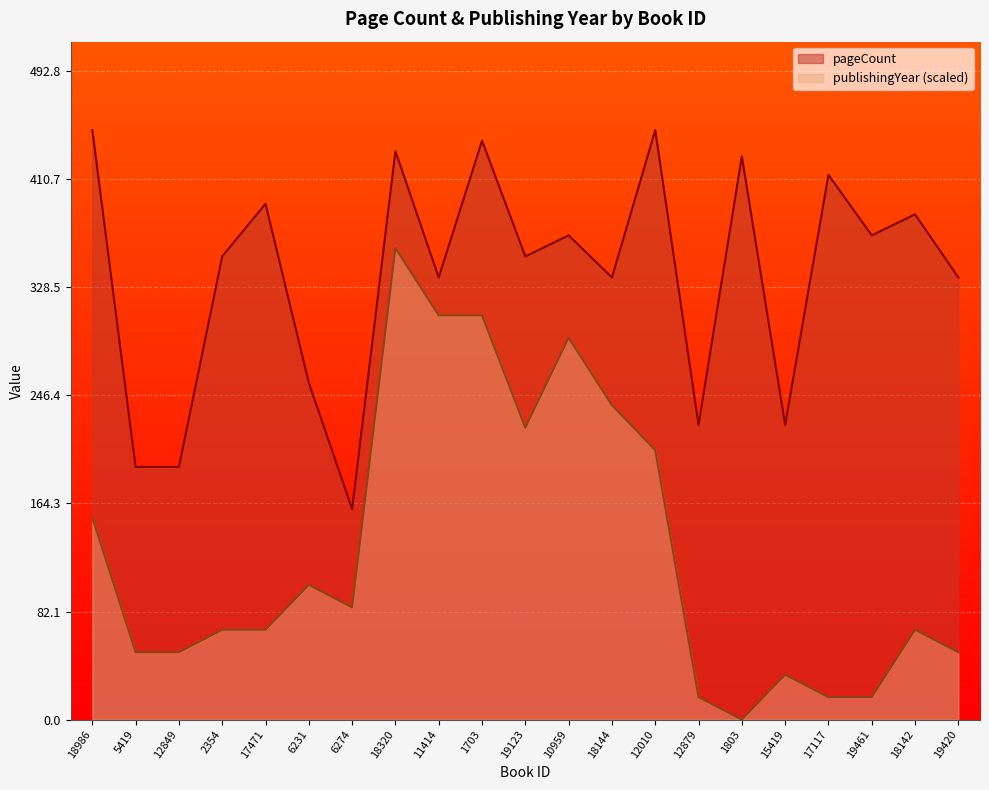

How many data points in publishingYear are less than 68?

8